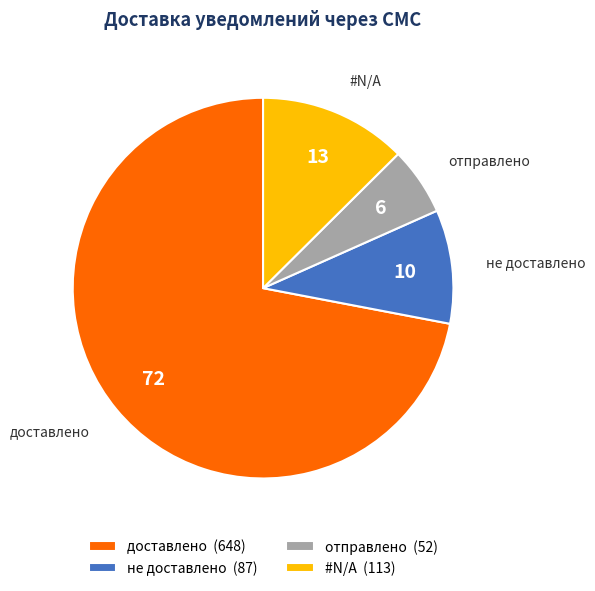

Does доставлено account for over 50% of the chart?

Yes